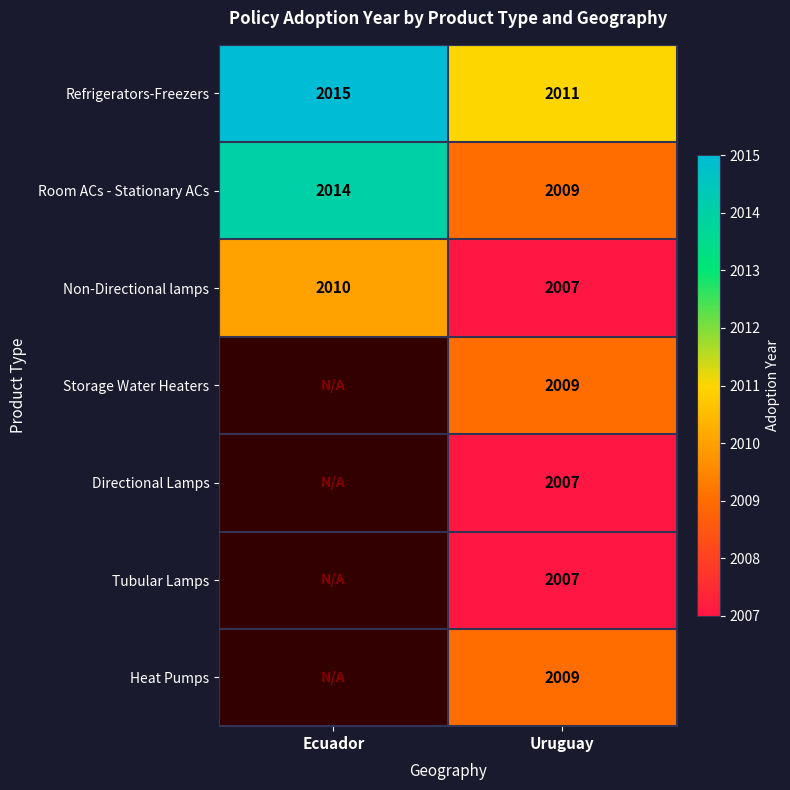

What is the minimum value for Room ACs - Stationary ACs?

2009